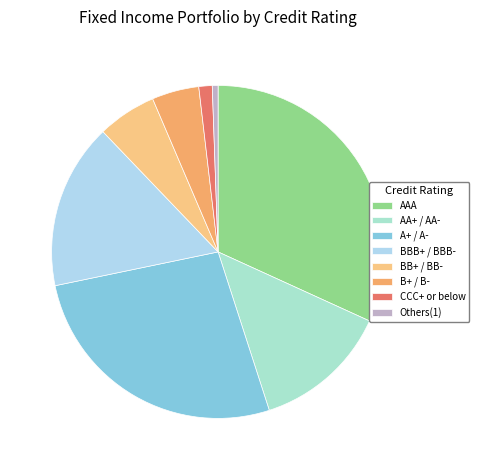

Is it true that CCC+ or below is 1% of the pie?

True